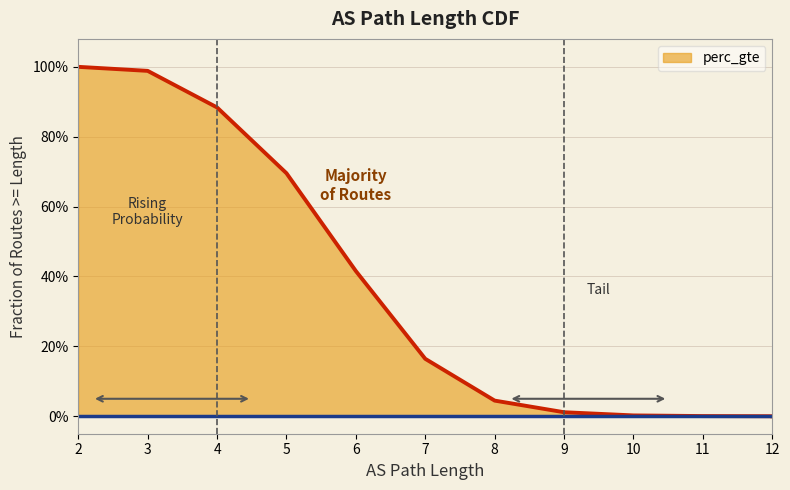

Between 8 and 12, which is larger?

8